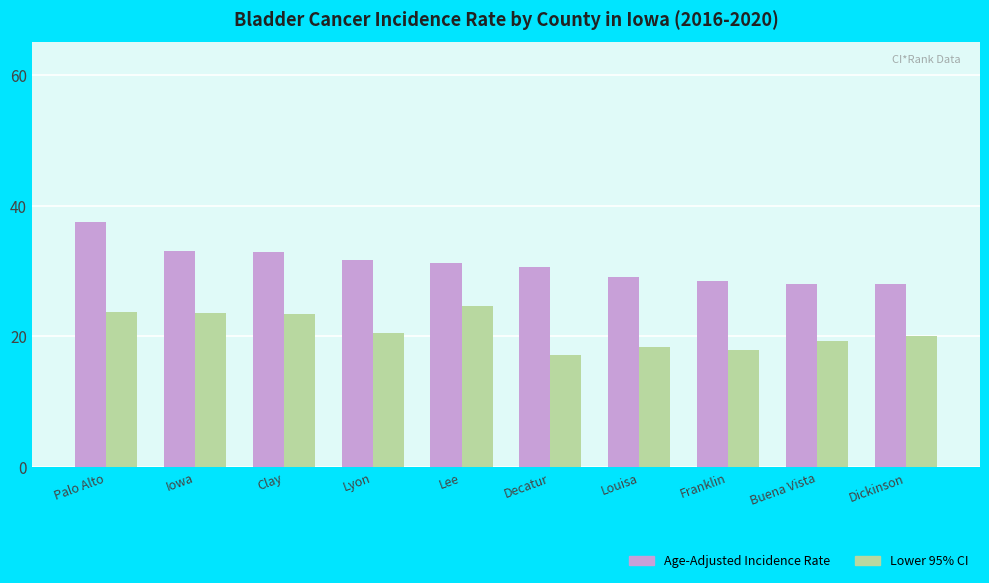

What is the difference between the Age-Adjusted Incidence Rate values at Franklin and Palo Alto?

9.0